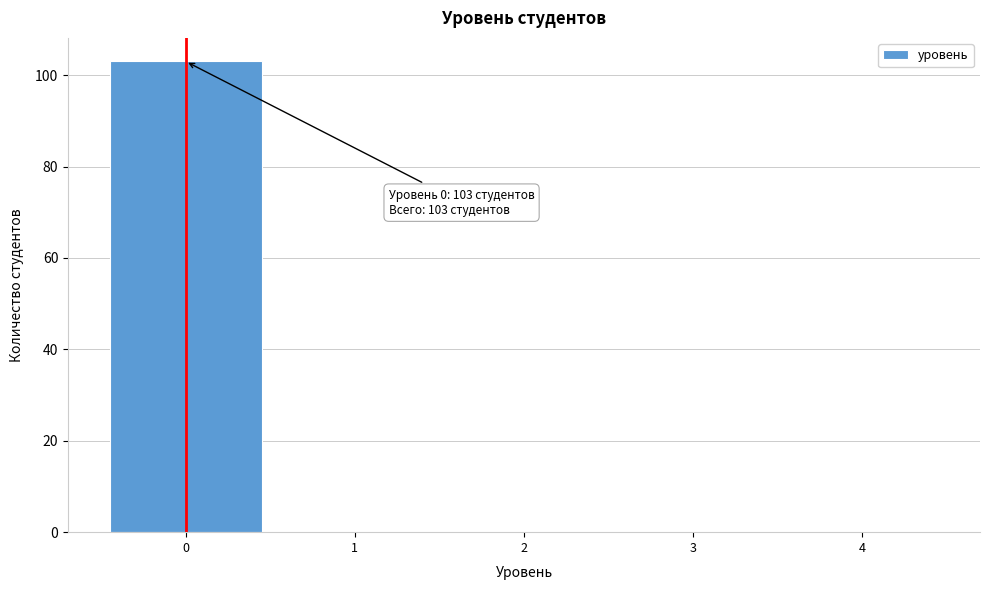

Over which range of the x-axis is the bar tallest?

-0.5 to 0.5